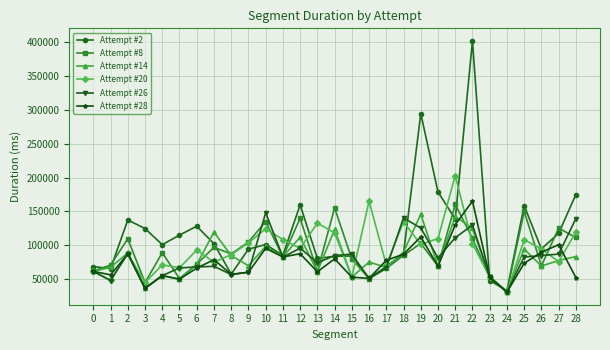

What are all the series names shown in the legend?

Attempt #2, Attempt #8, Attempt #14, Attempt #20, Attempt #26, Attempt #28